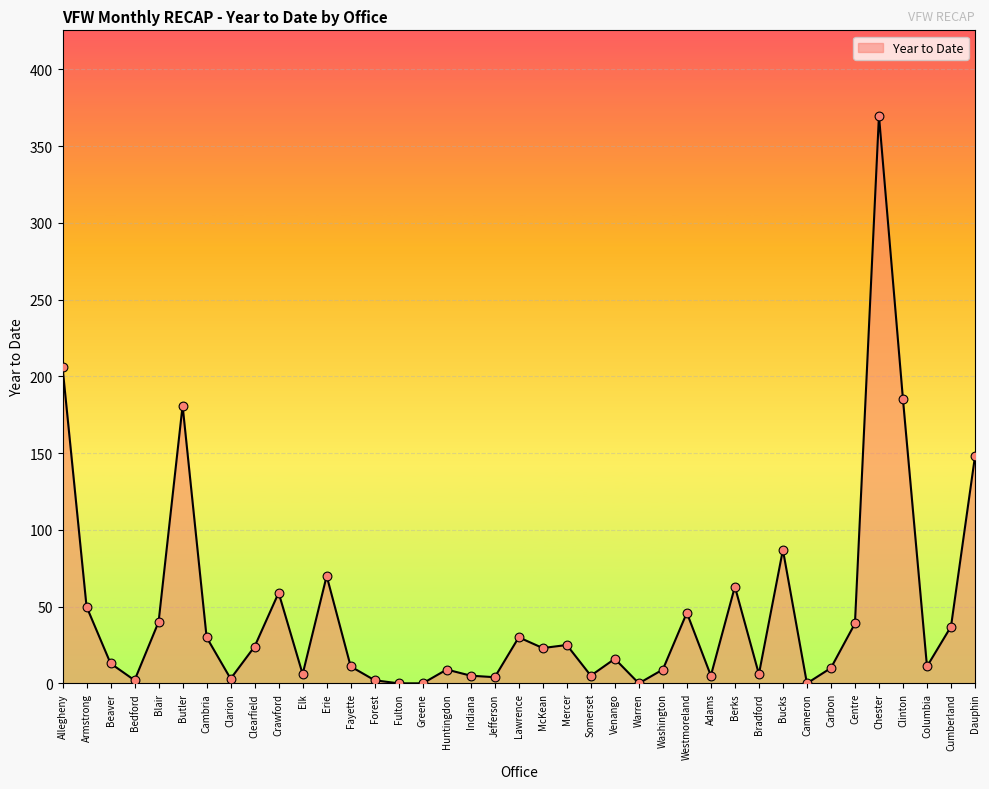

What is the change in value from Berks to Bucks?

+24